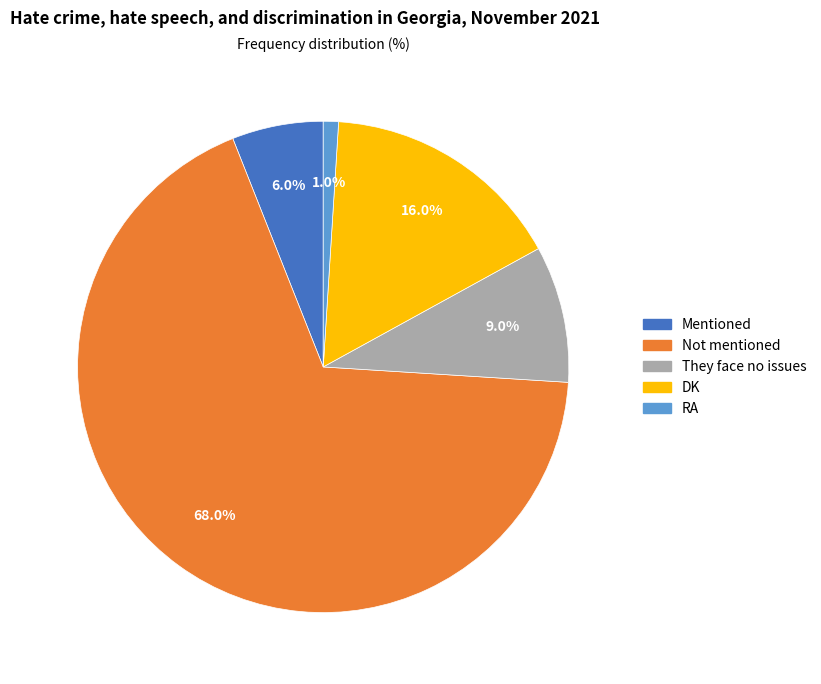

What is the ratio of the value at DK to the value at They face no issues?

1.8